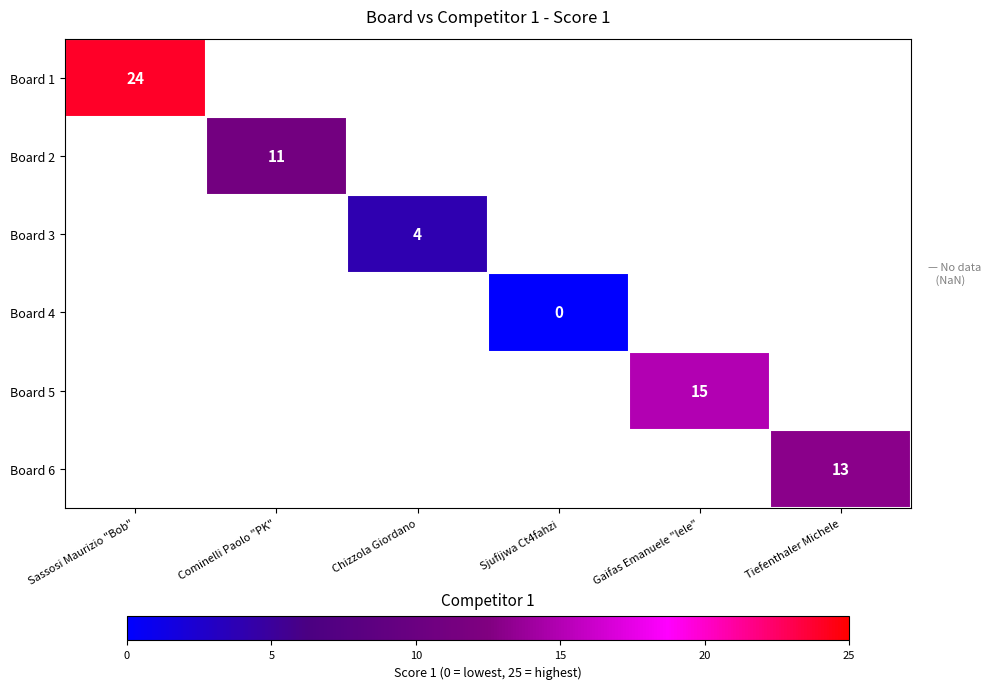

Is it true that Board 1 equals 8.4 at Sassosi Maurizio "Bob"?

False